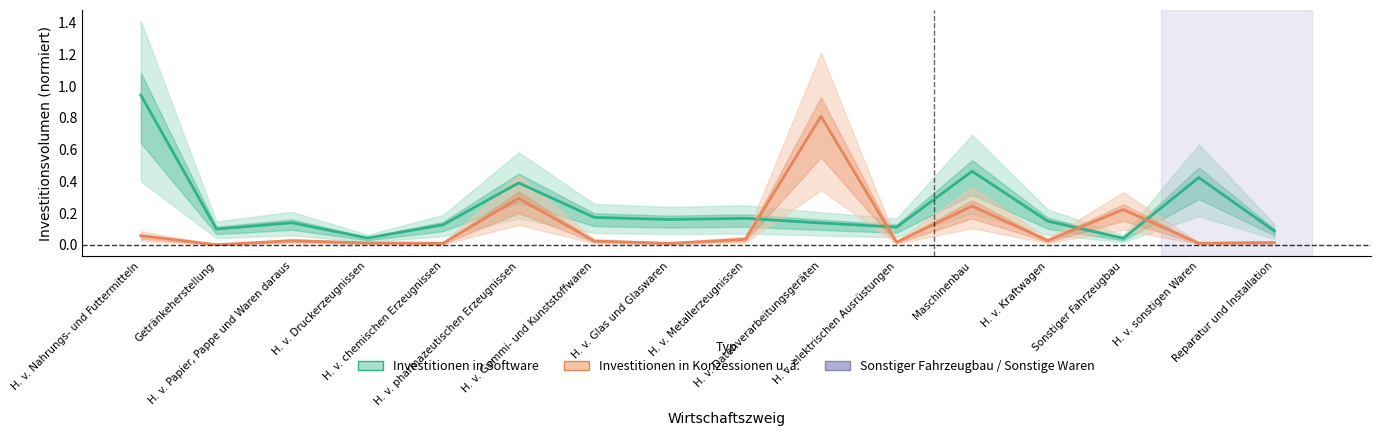

Which has a higher value, H. v. Nahrungs- und Futtermitteln or H. v. Metallerzeugnissen?

H. v. Nahrungs- und Futtermitteln